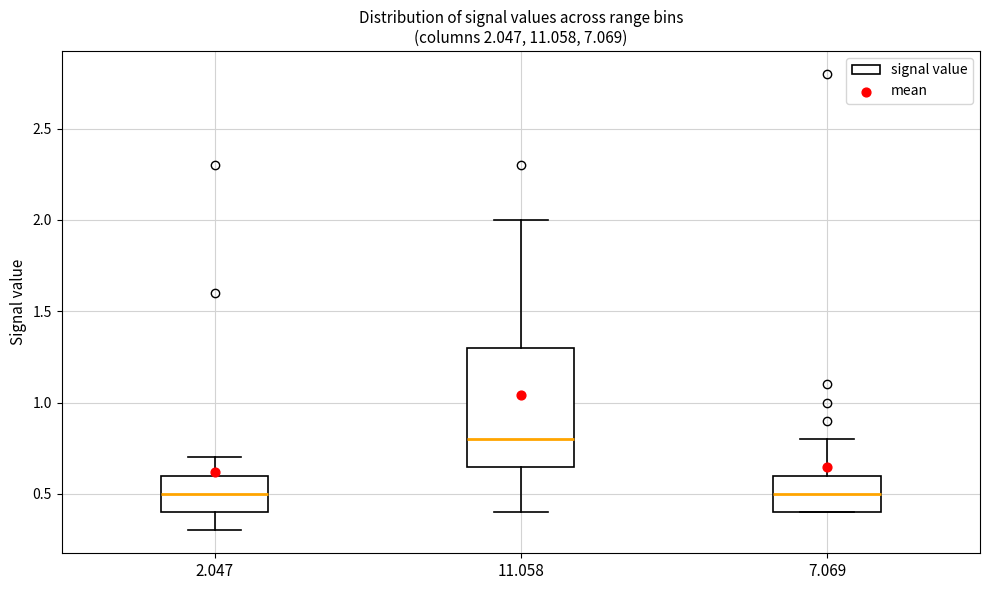

Comparing the boxes themselves (not the whiskers), which one is the tallest?

11.058